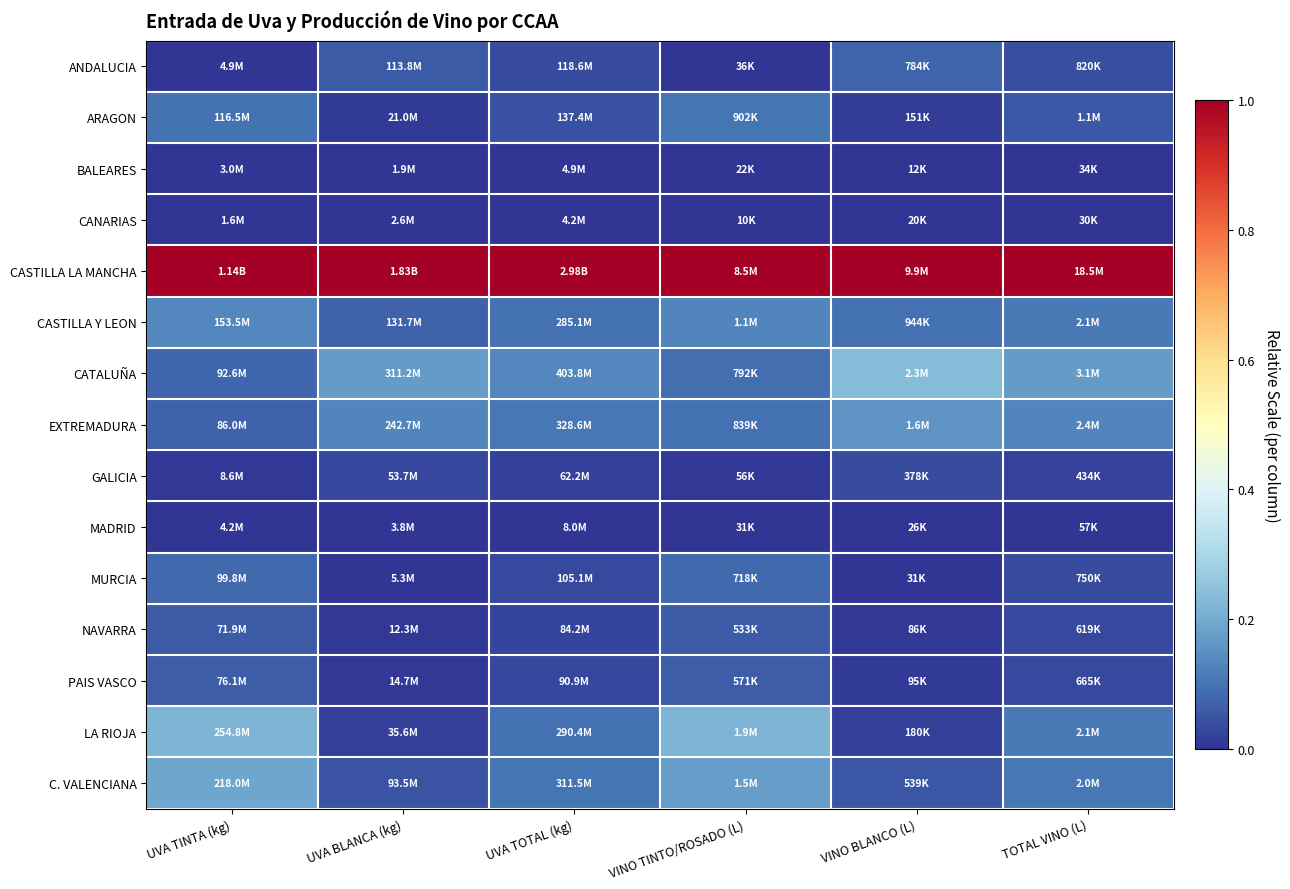

Between UVA TINTA (kg) and TOTAL VINO (L), which is larger?

TOTAL VINO (L)